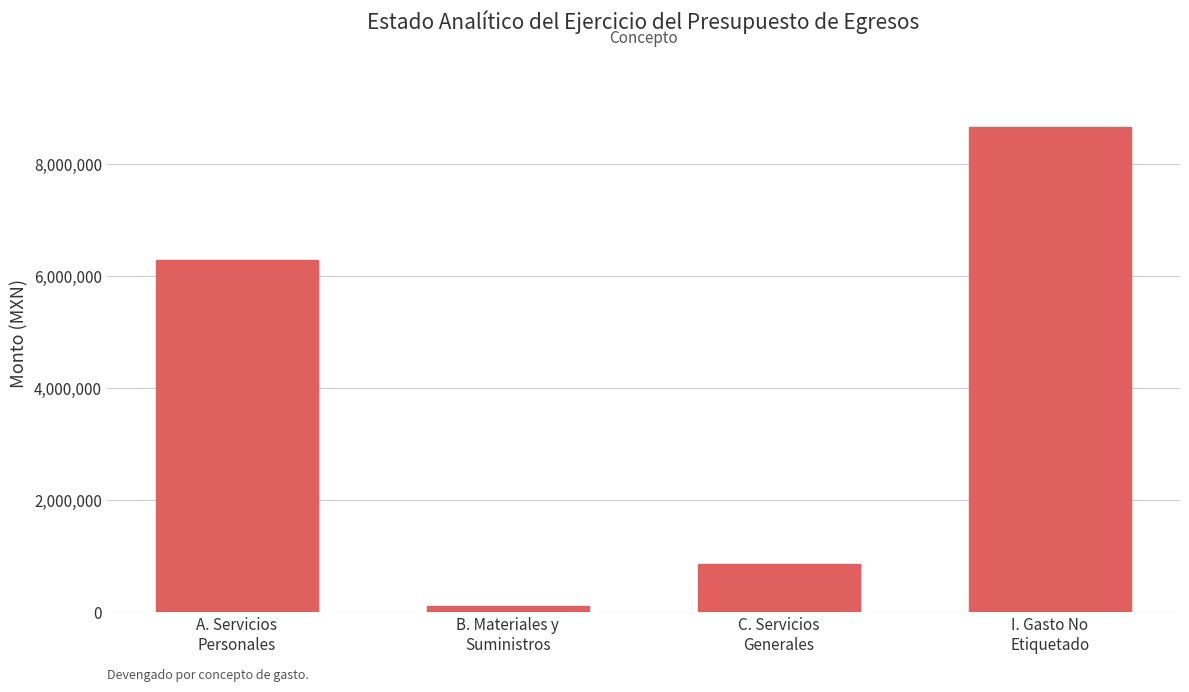

What is the label of the 1st bar from the right?

I. Gasto No
Etiquetado